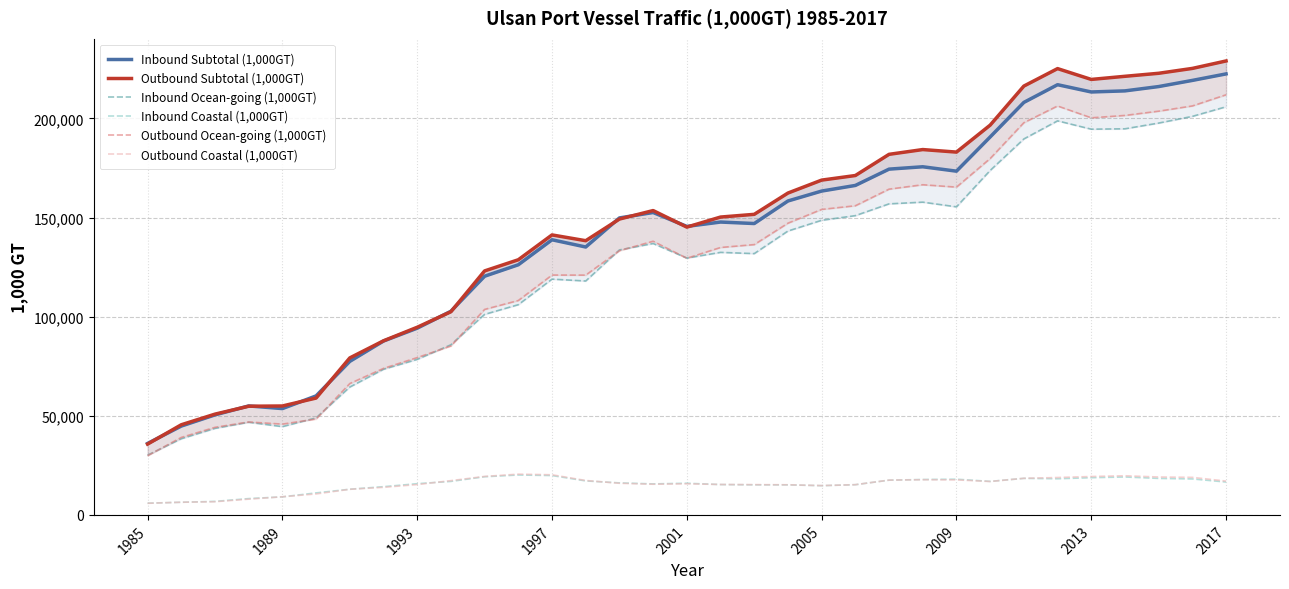

Which series ends up on top after the final intersection of Inbound Subtotal (1,000GT) and Outbound Subtotal (1,000GT)?

Outbound Subtotal (1,000GT)